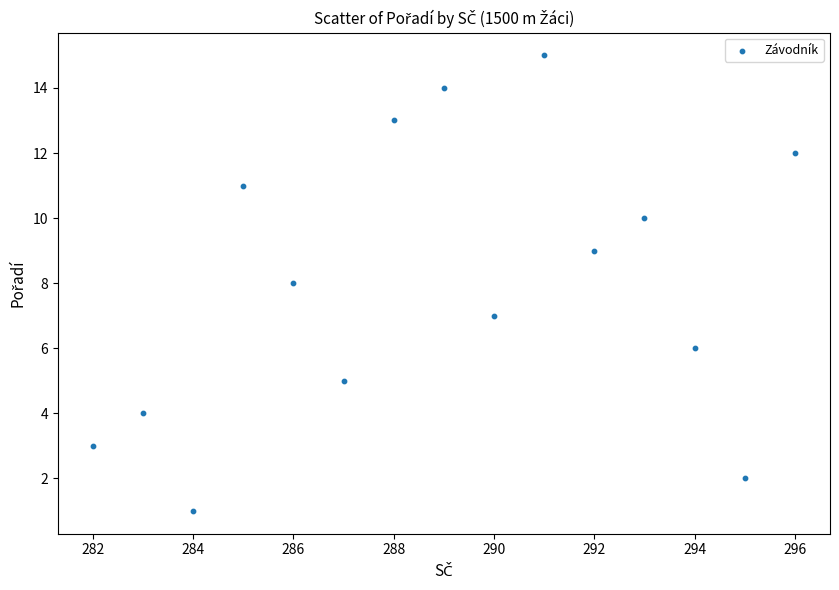

What is the range of Y values (max minus min)?

14